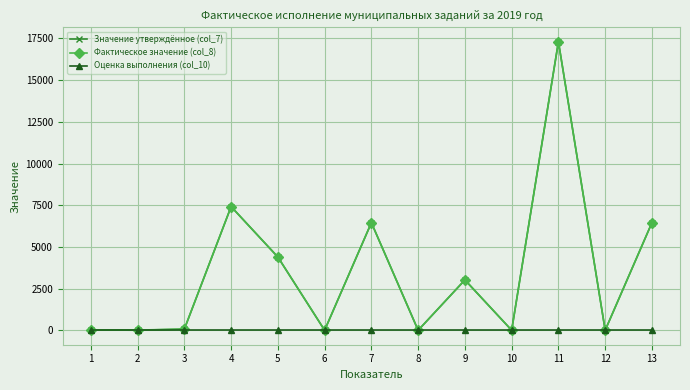

Read the Оценка выполнения (col_10) value at 7.

1.0